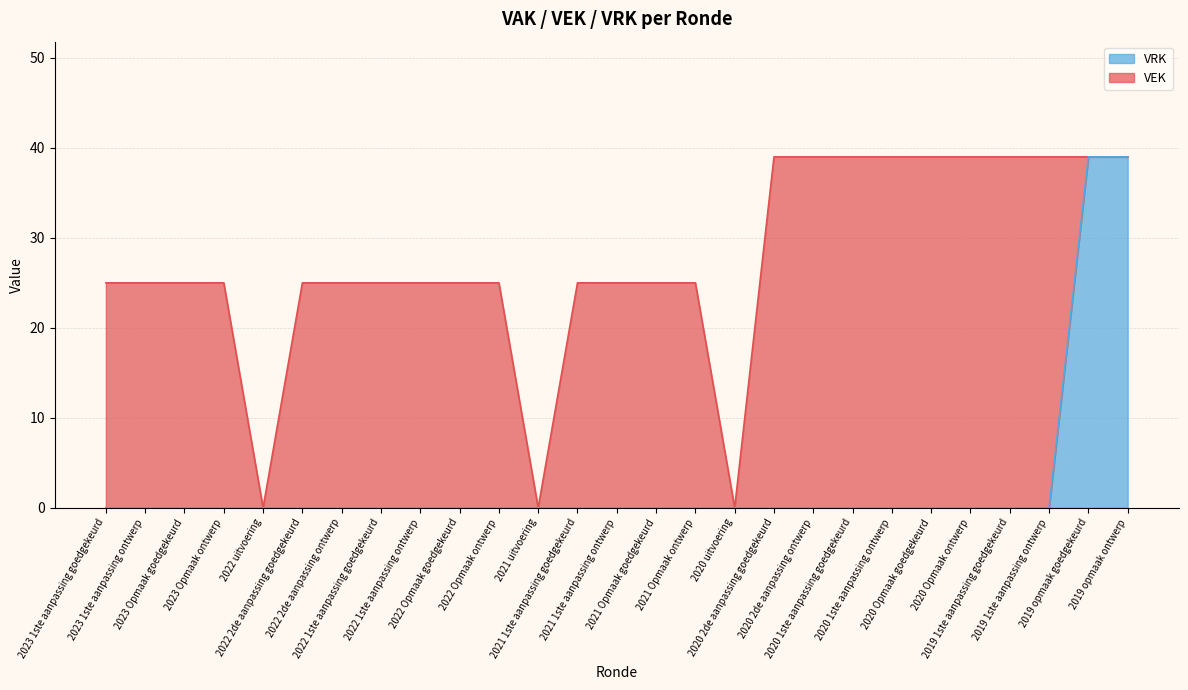

What is the difference between the maximum and minimum values?

39